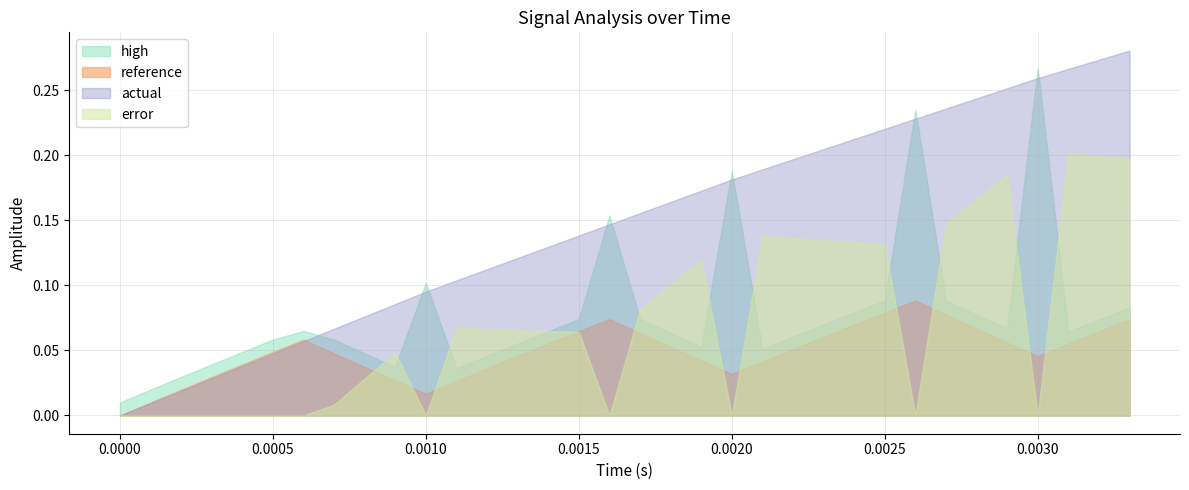

How many reference values are between 0 and 1?

34